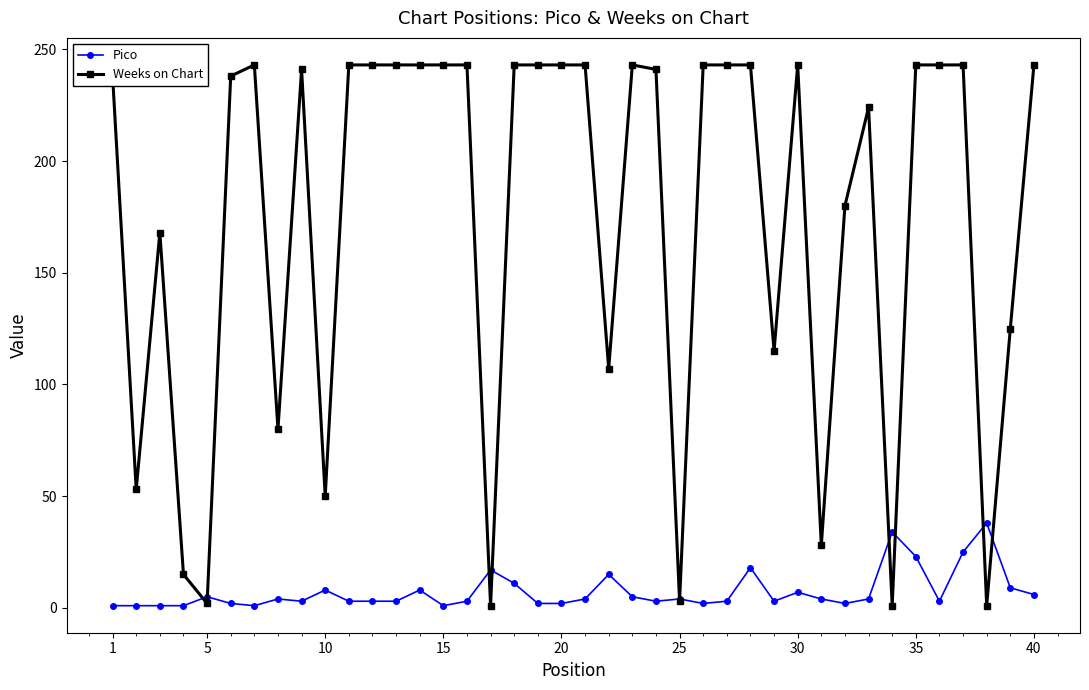

What is the average value of the Weeks on Chart series?

174